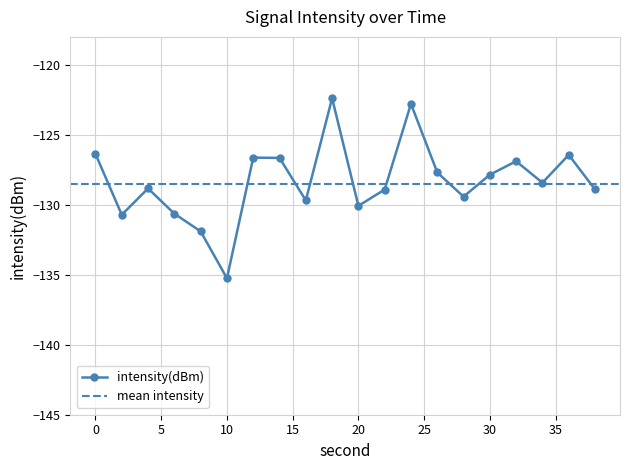

True or false: the data shows -130.1 at 20.

True